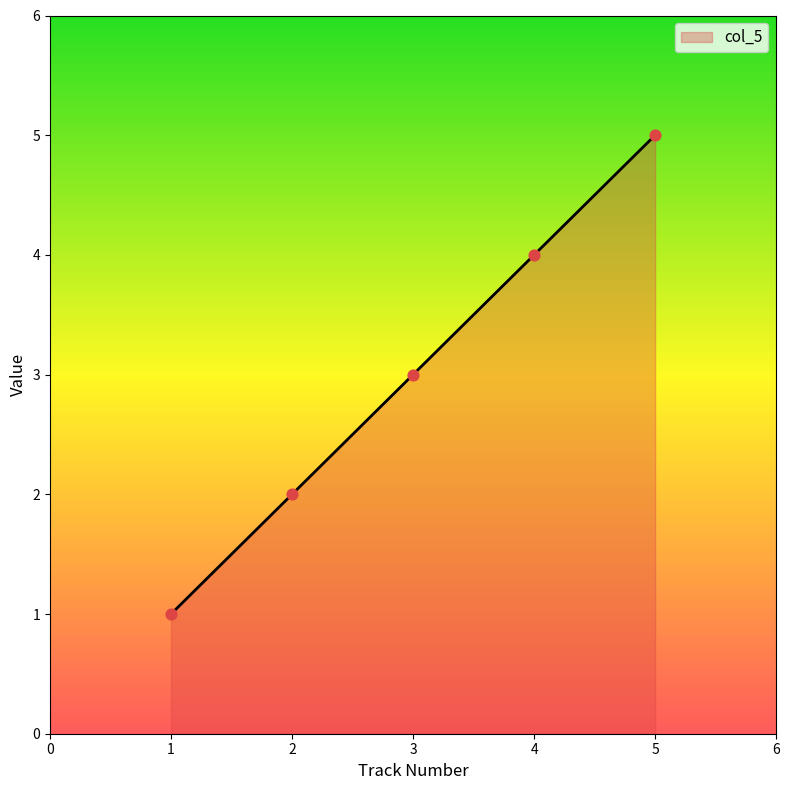

What is the change in value from 1 to 5?

+4